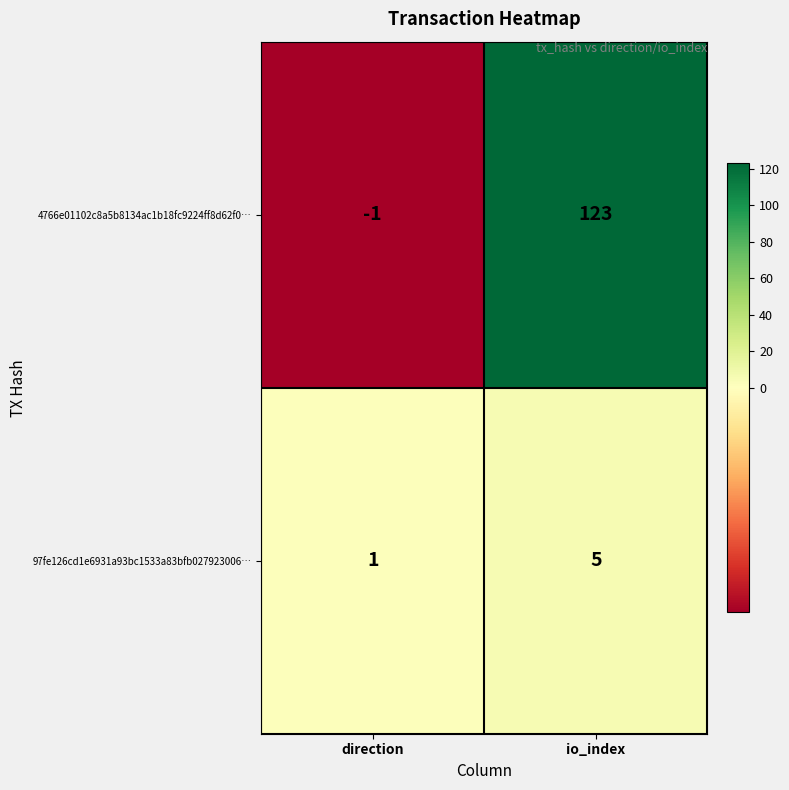

List the series in order of their overall mean, highest first.

4766e01102c8a5b8134ac1b18fc9224ff8d62f0…, 97fe126cd1e6931a93bc1533a83bfb027923006…